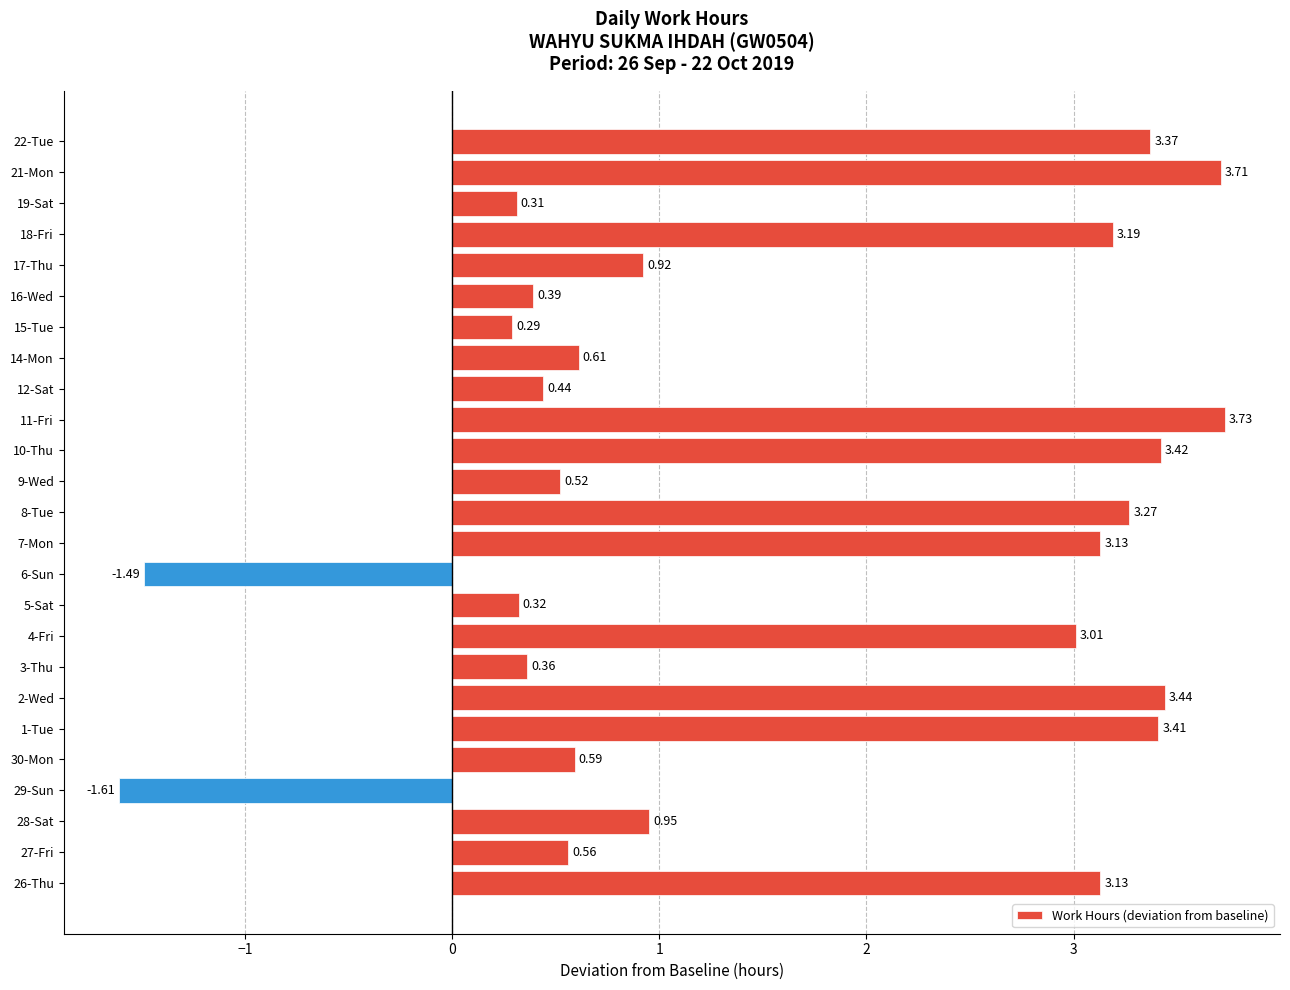

What is the sum of all values?

40.0